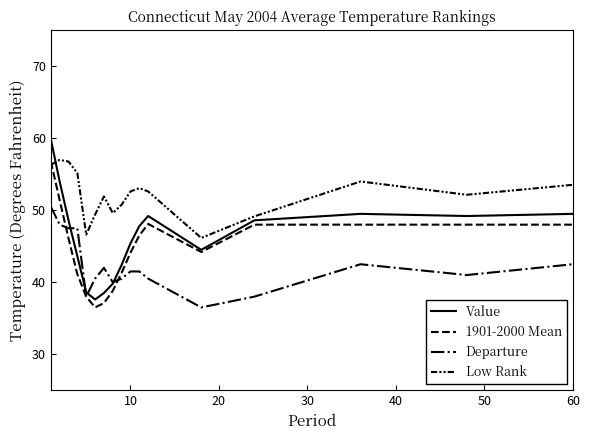

How many lines are shown in the chart?

4